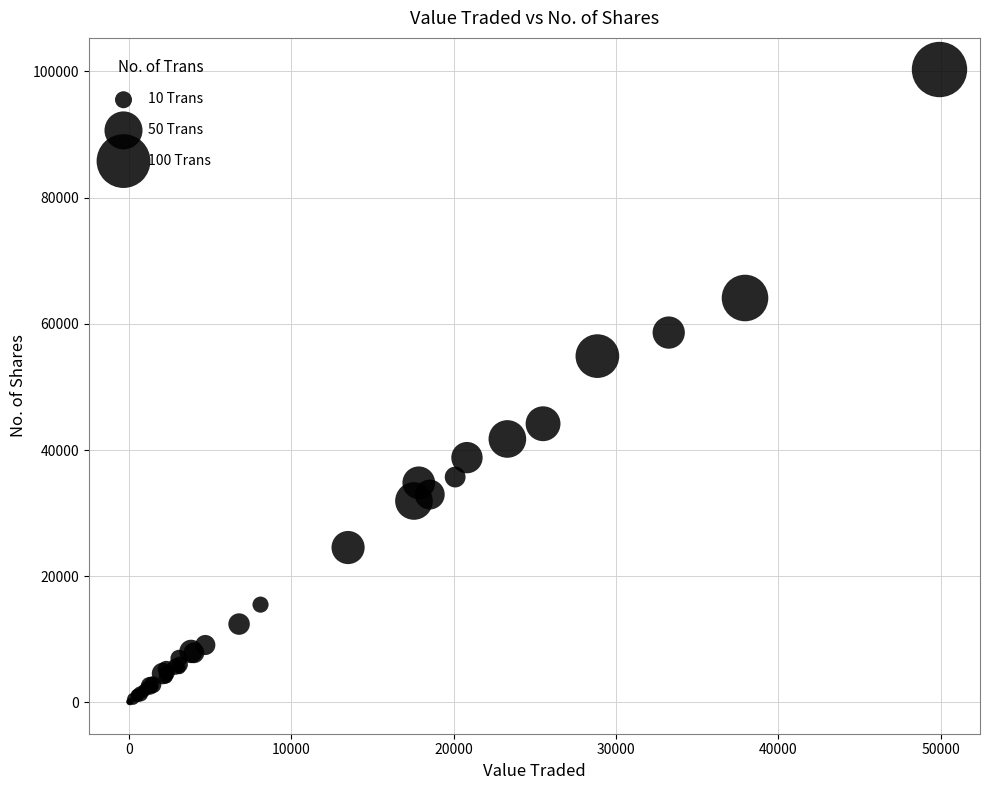

What Y value in the scatter plot is closest to 50174?

54879